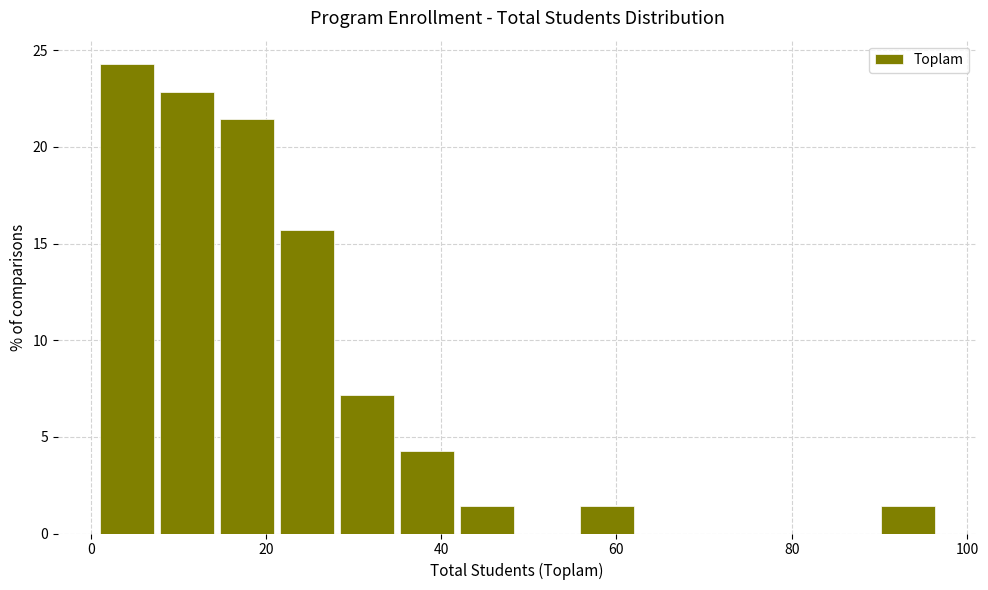

Around what value on the x-axis is the tallest bar? Give the approximate position of its centre, as read against the axis.

4